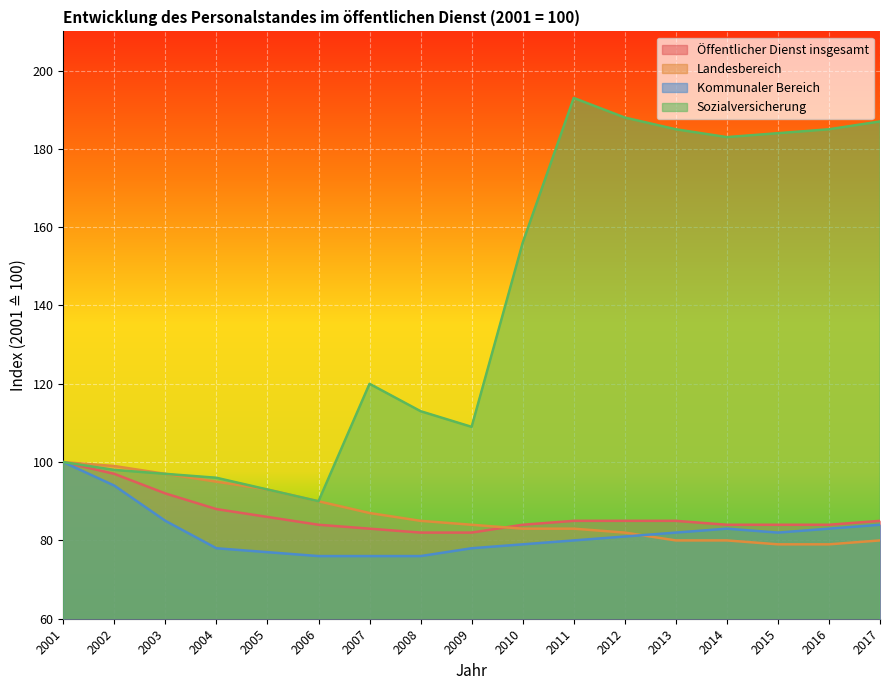

The Öffentlicher Dienst insgesamt series shows 20 at 2005. True or false?

False